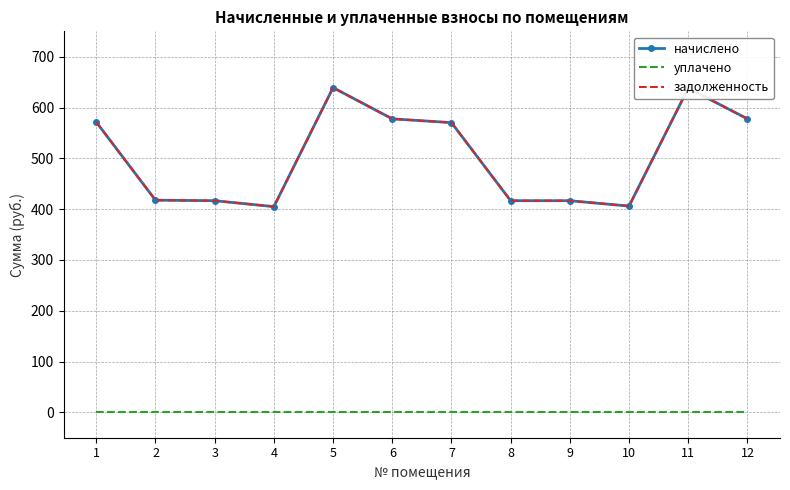

The value of уплачено at 11 is 0.0. True or false?

True